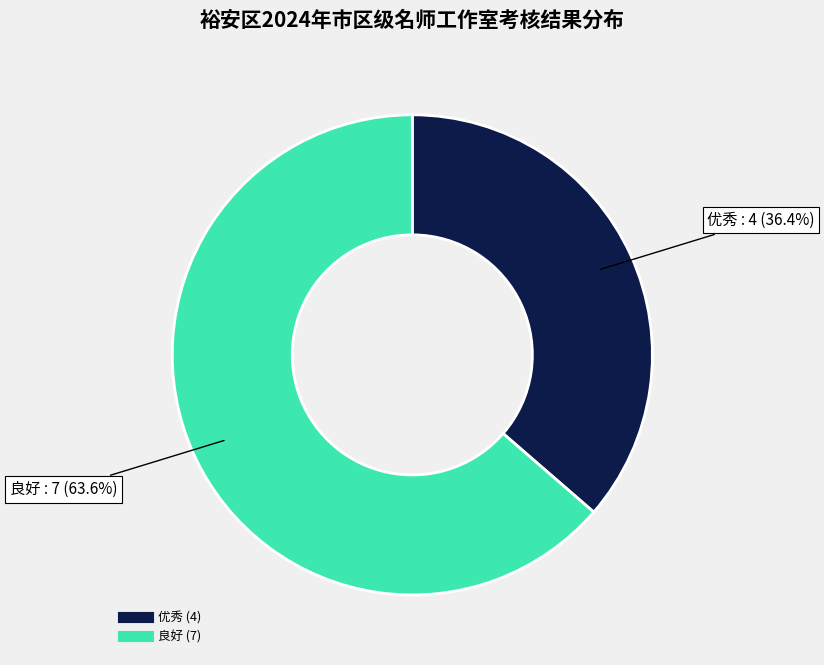

Rank the categories by value from lowest to highest.

优秀, 良好